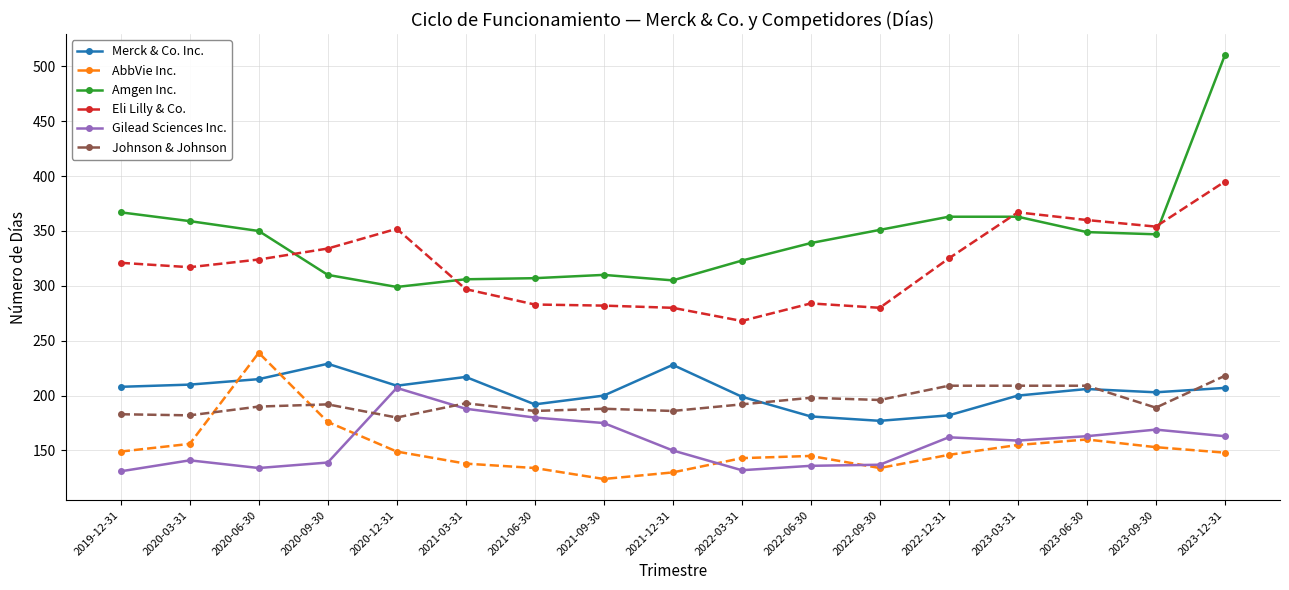

Which series has the largest total across all categories?

Amgen Inc.